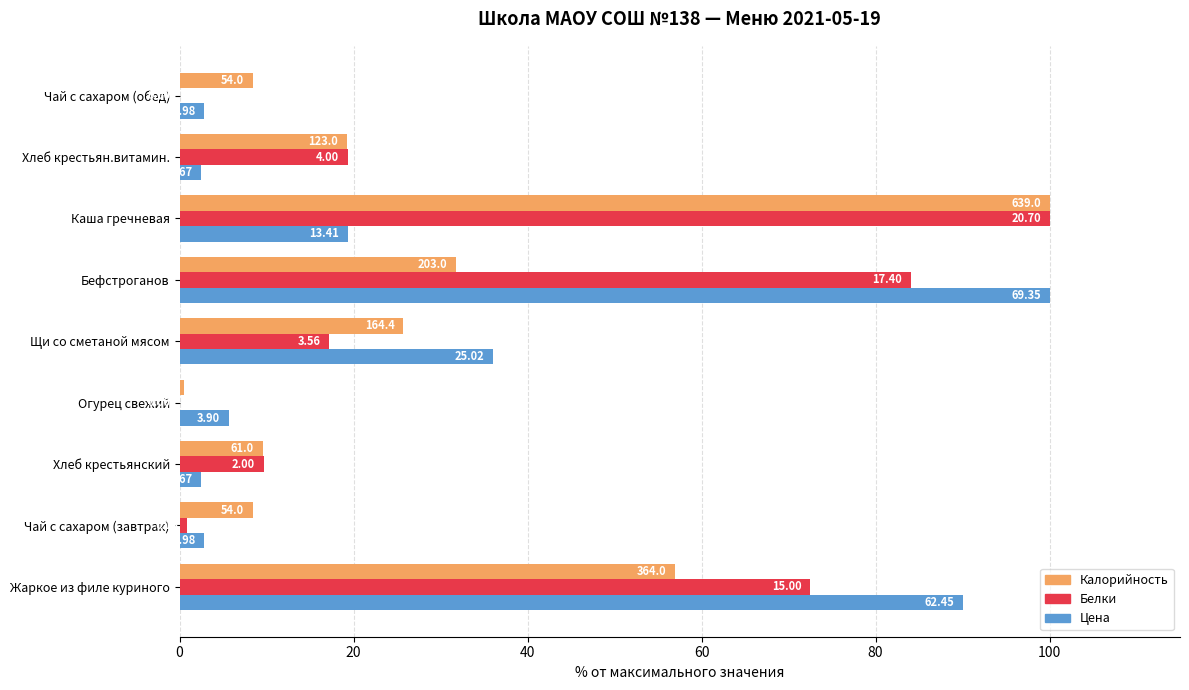

Are the bars horizontal?

Yes